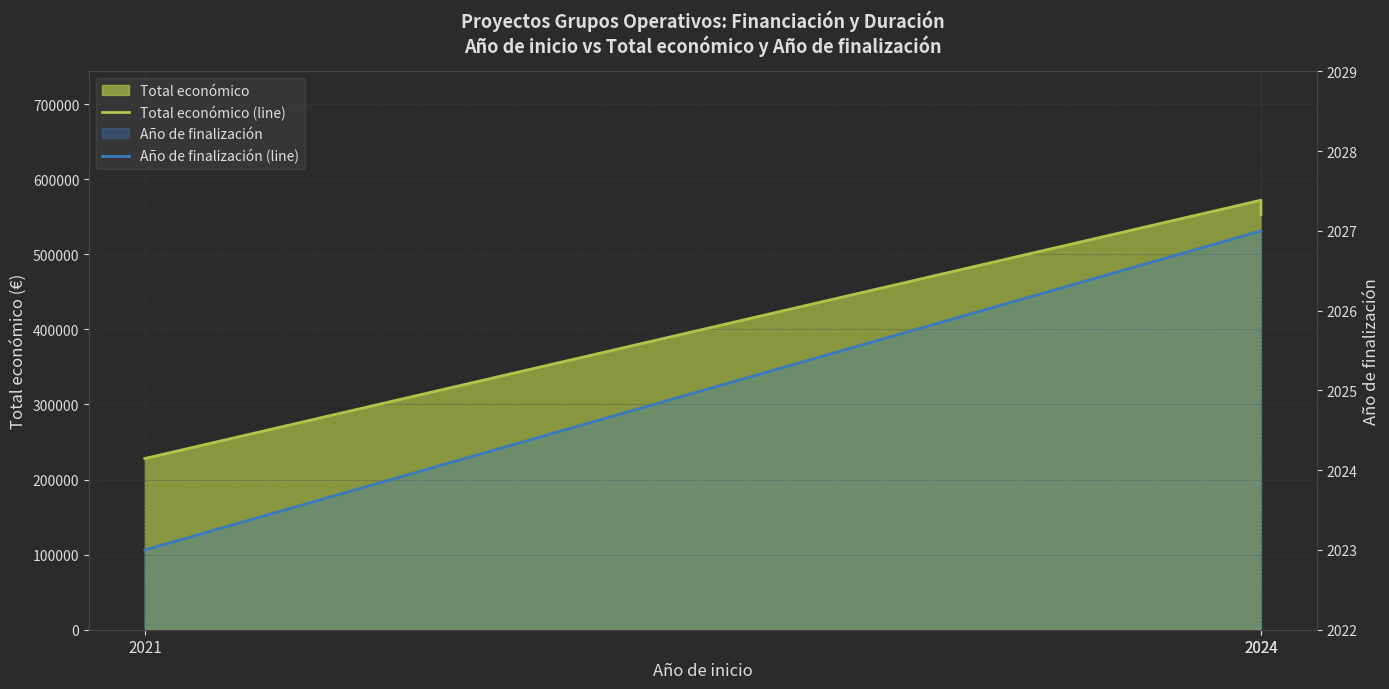

At which category is the sum across all series the highest?

2024